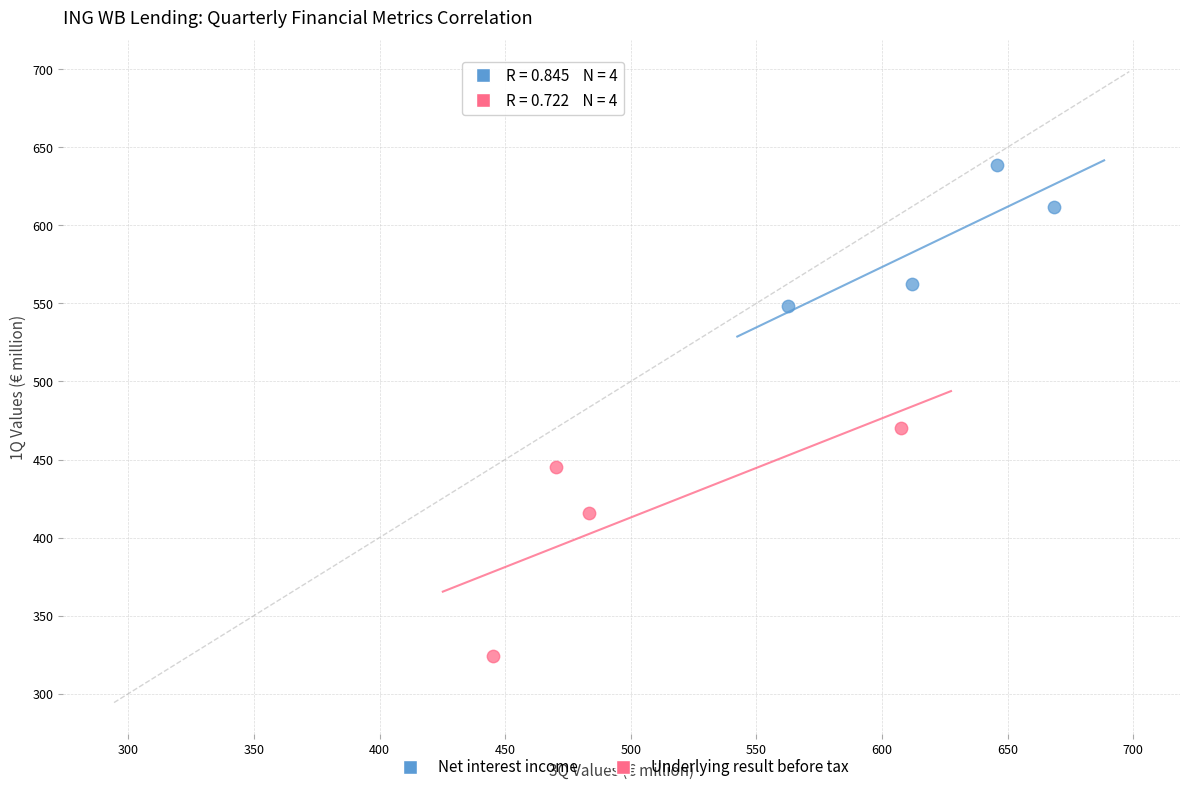

Which series reaches the maximum Y coordinate?

Net interest income